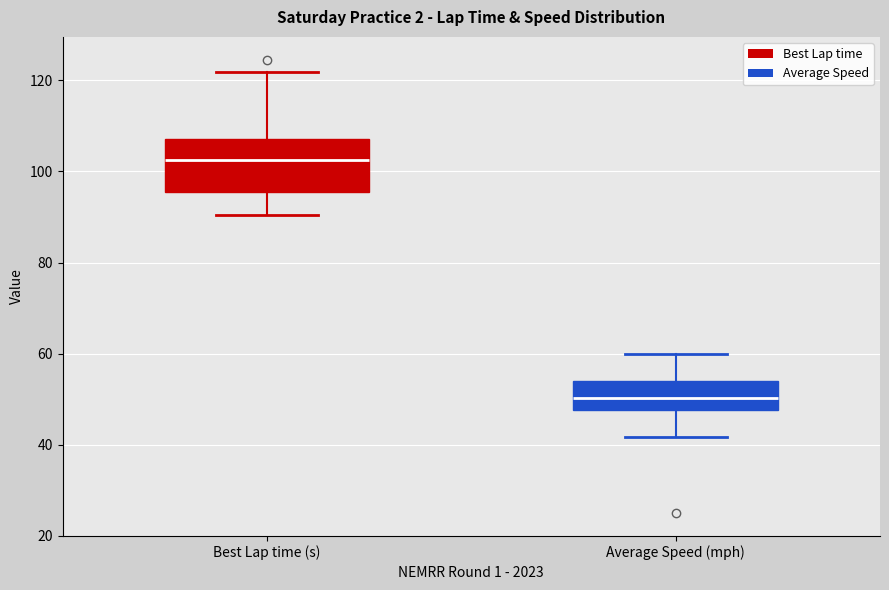

Reading left to right, transcribe this box plot: for each box, give where its median line is, the range the box spans, and where its two whiskers end, as read against the y-axis. The values are not printed on the chart, so give them approximately, as read against the axis.

Best Lap time (s): median 102, box 96 to 108, whiskers 90 to 122
Average Speed (mph): median 50, box 48 to 54, whiskers 42 to 60